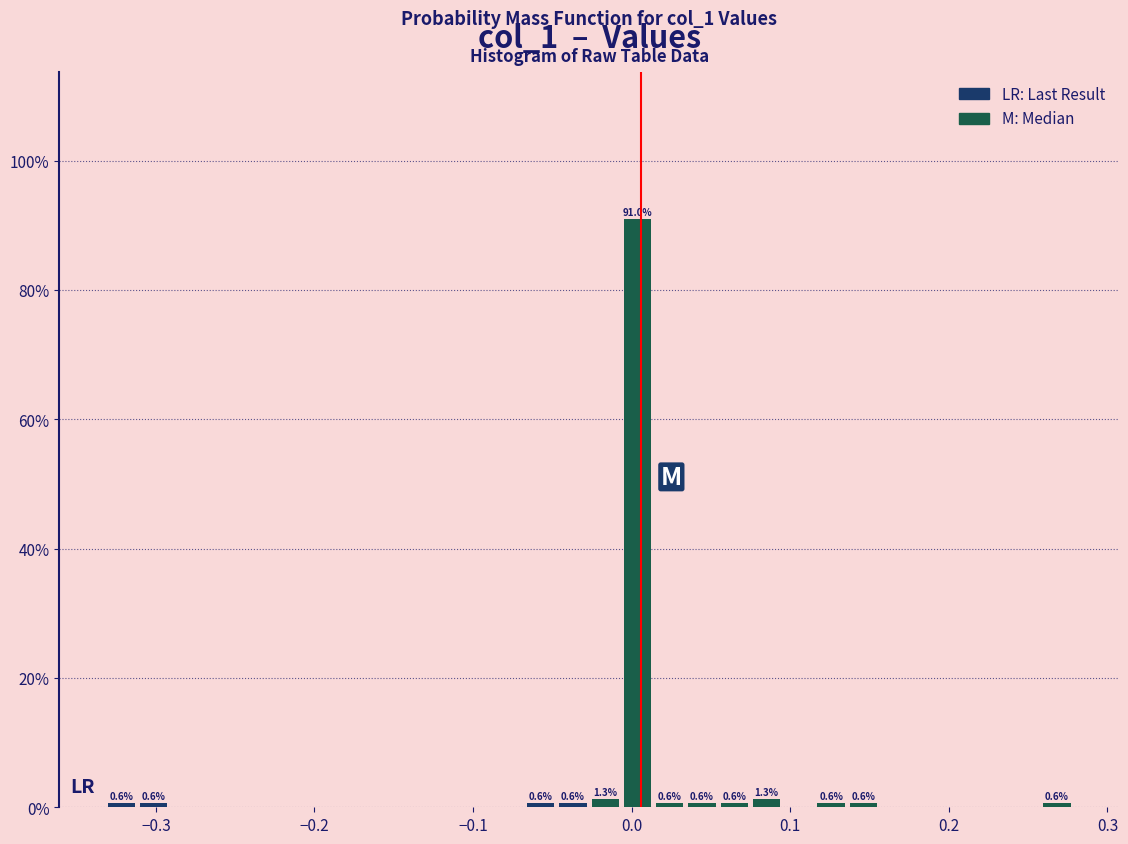

Read against the x-axis, roughly where is the centre of the tallest bar?

0.00